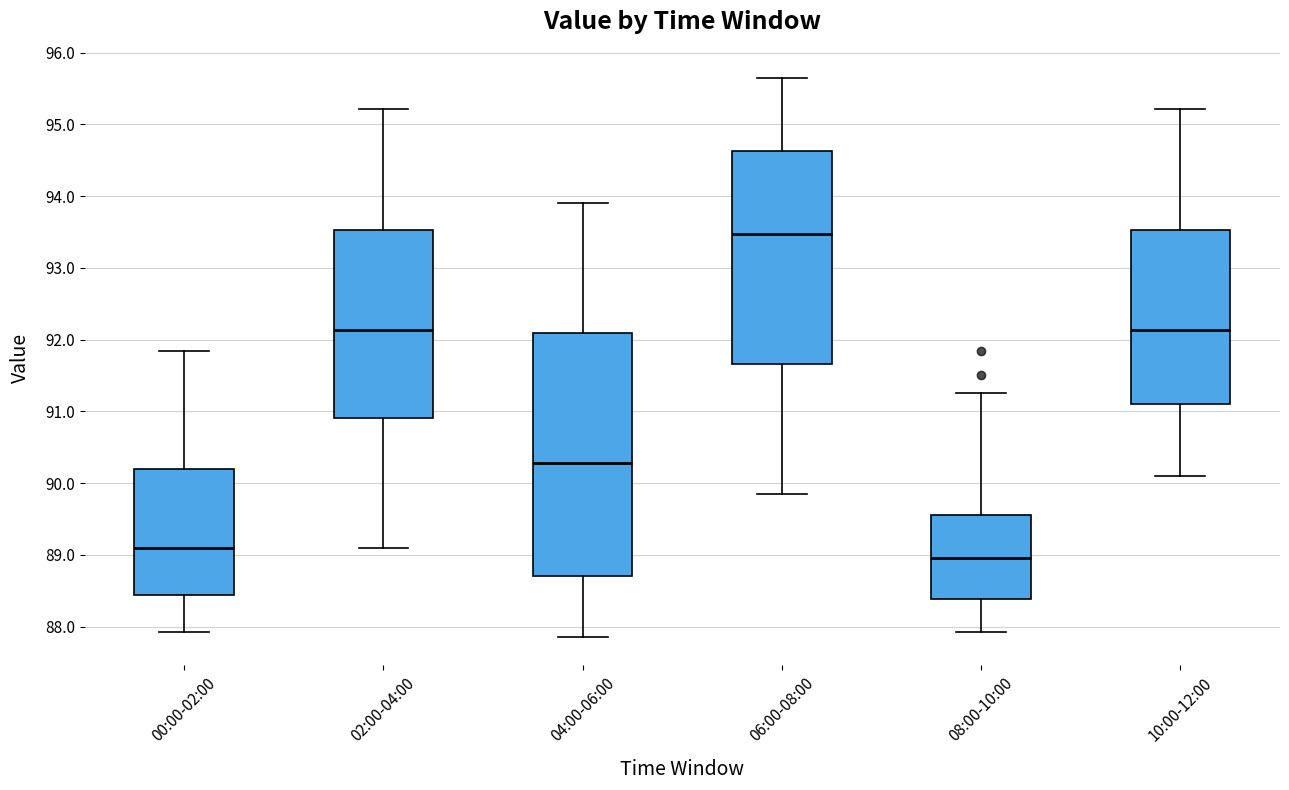

Where is the upper edge of the box for 00:00-02:00 on the y-axis? The values are not printed on the chart, so give them approximately, as read against the axis.

90.2